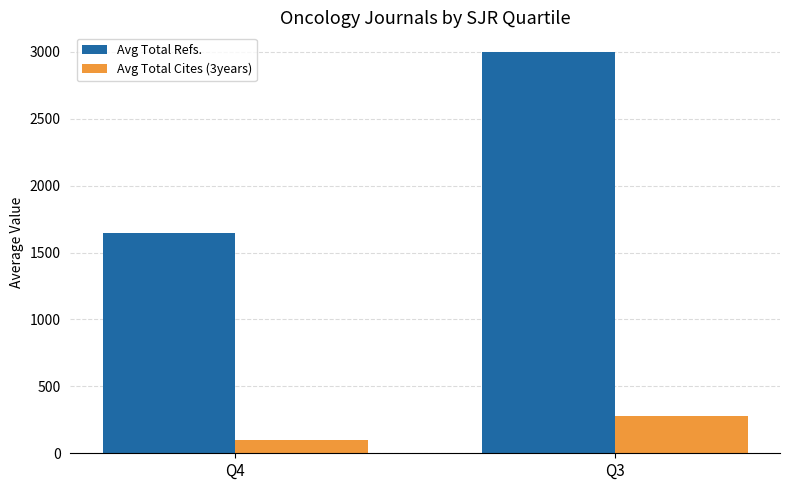

The Avg Total Cites (3years) series shows 280.0 at Q3. True or false?

True